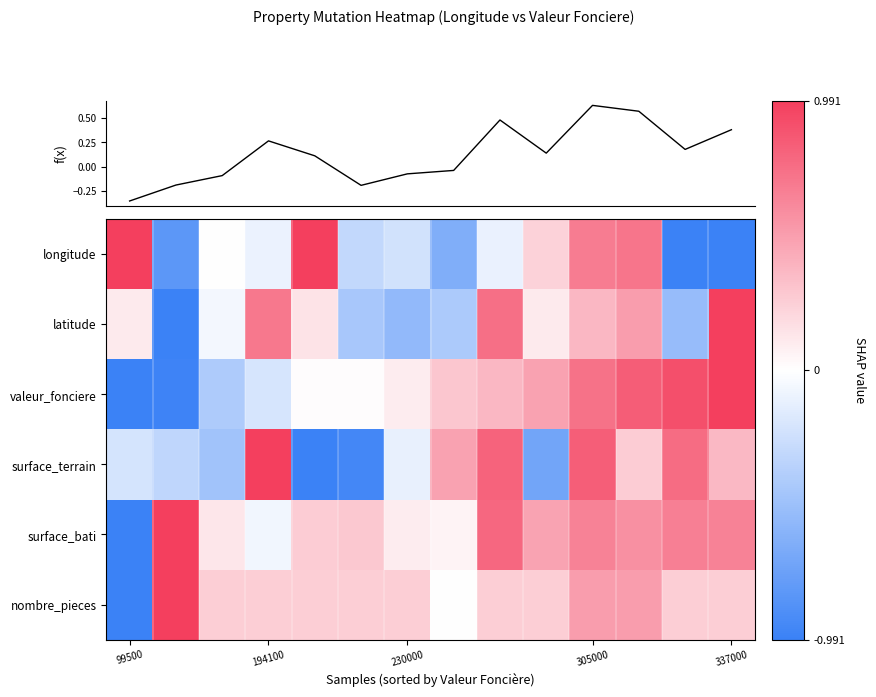

How many values in surface_terrain are above zero?

7